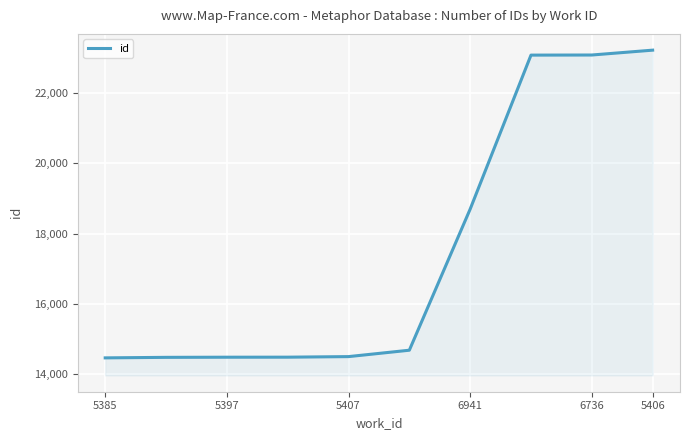

What is the difference between the maximum and minimum values?

8751